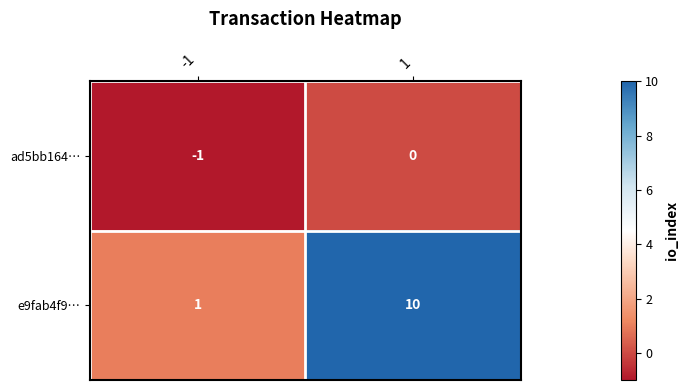

List the series in order of their overall mean, highest first.

e9fab4f9…, ad5bb164…